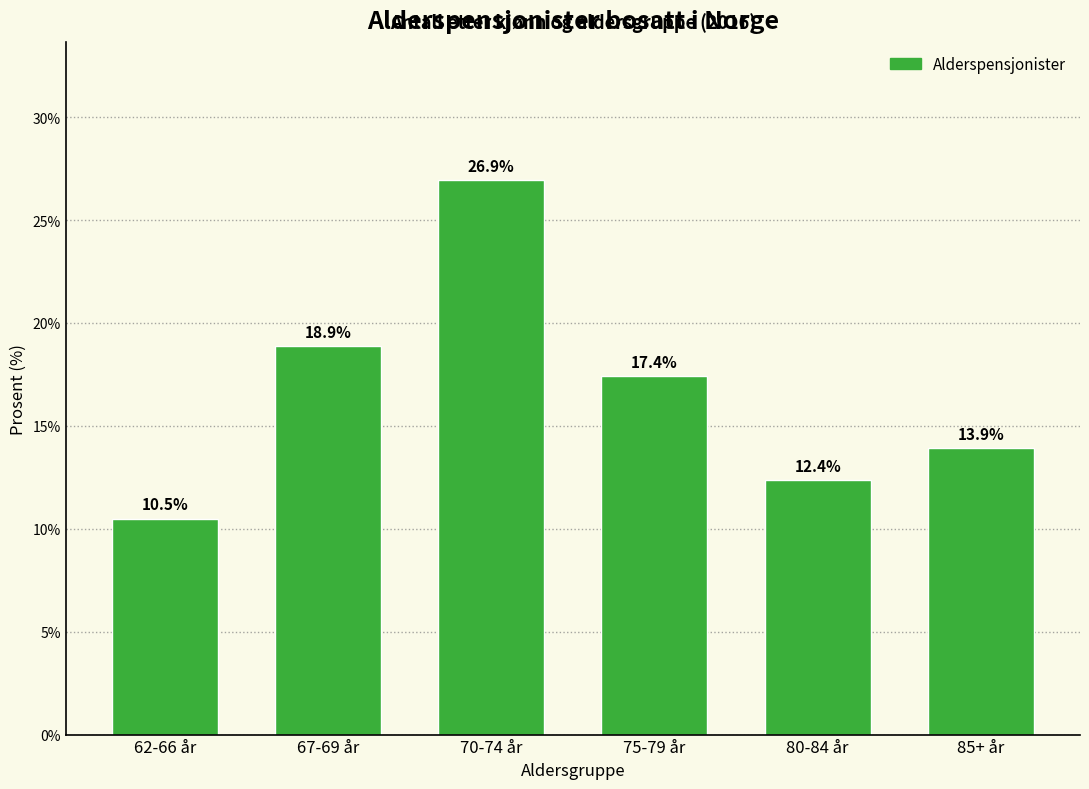

Reading left to right, what are all the values shown in this chart?

62-66 år=10.5	67-69 år=18.9	70-74 år=26.9	75-79 år=17.4	80-84 år=12.4	85+ år=13.9